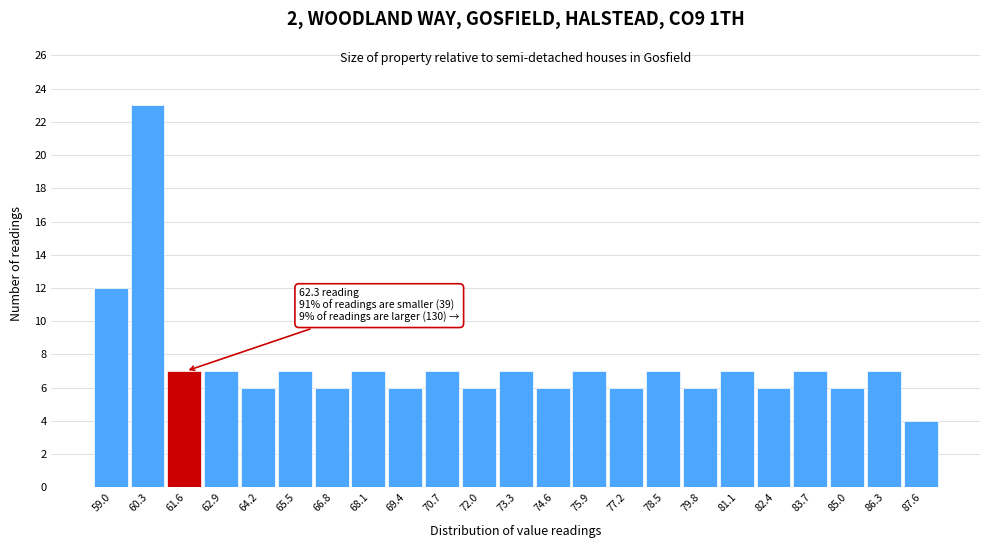

Reading left to right, list all the values displayed in this chart.

12	23	7	7	6	7	6	7	6	7	6	7	6	7	6	7	6	7	6	7	6	7	4